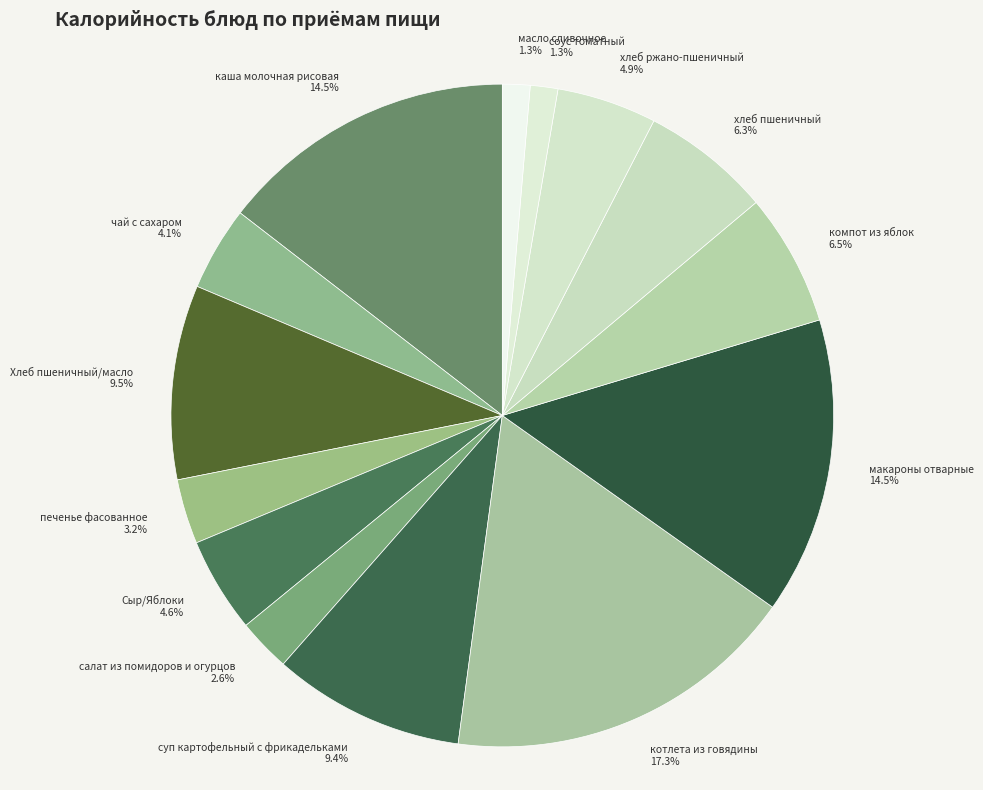

To the nearest percent, what percentage of the pie is соус томатный?

1%